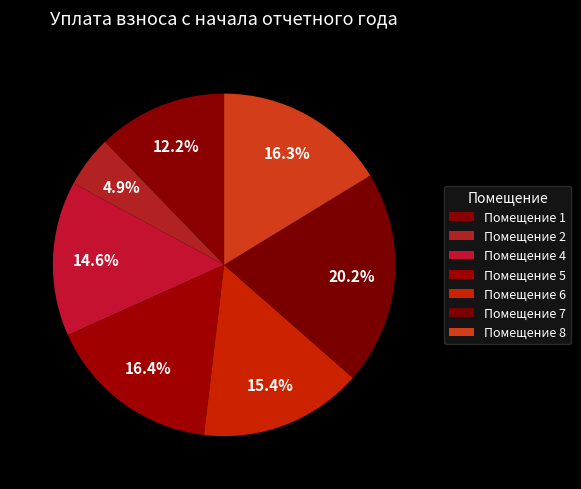

How many slices are in this pie chart?

7